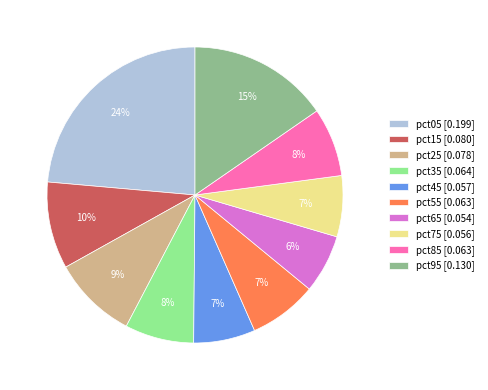

Count the number of slices in the pie.

10